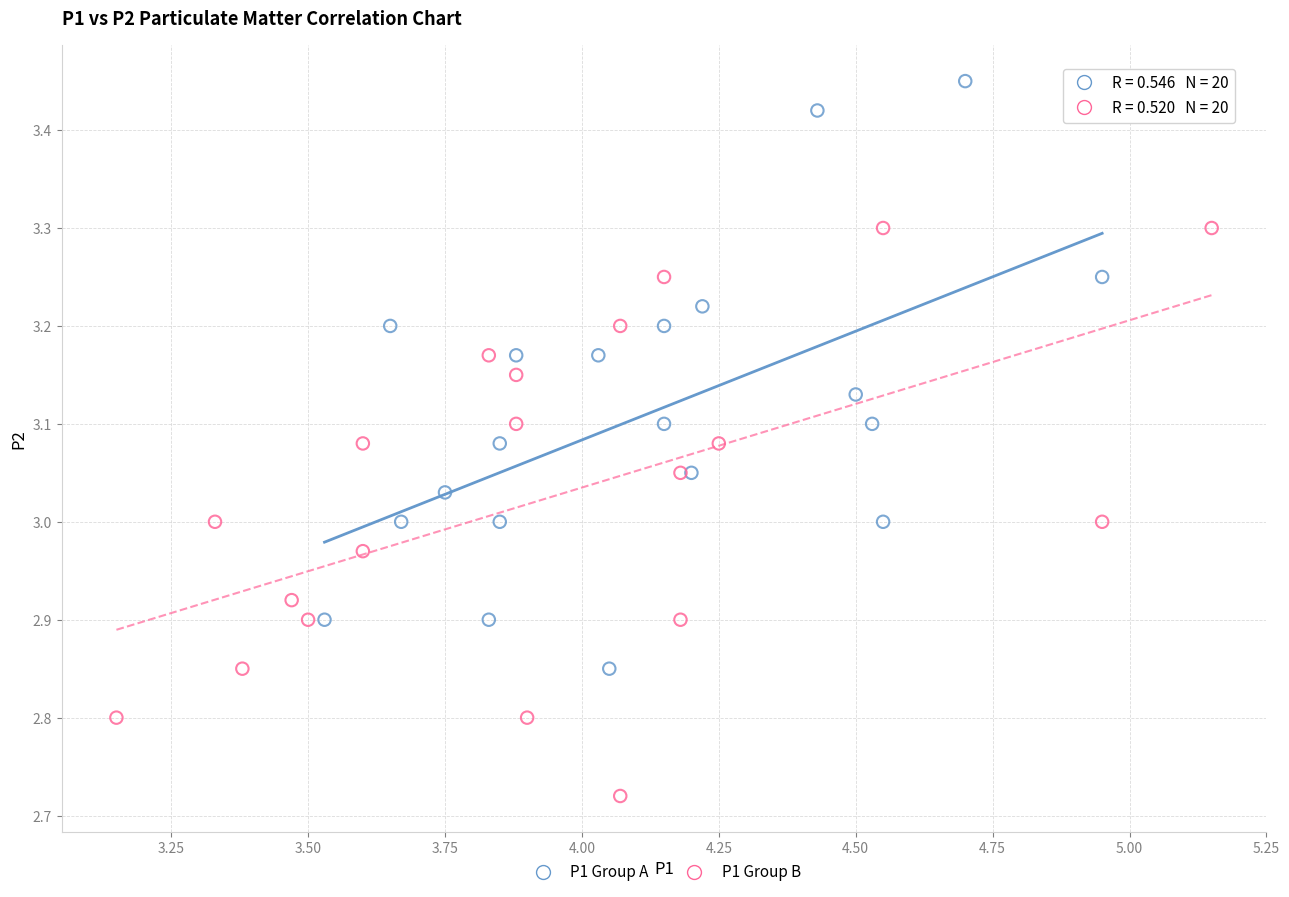

What are all the series names shown in the legend?

P1 Group A, P1 Group B